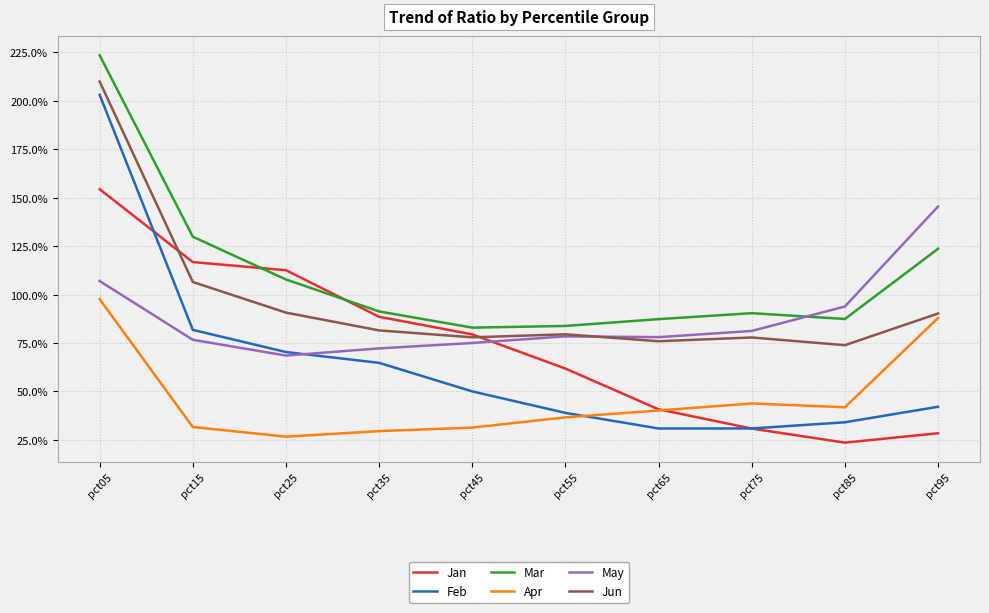

Between pct05 and pct25, which is larger?

pct05